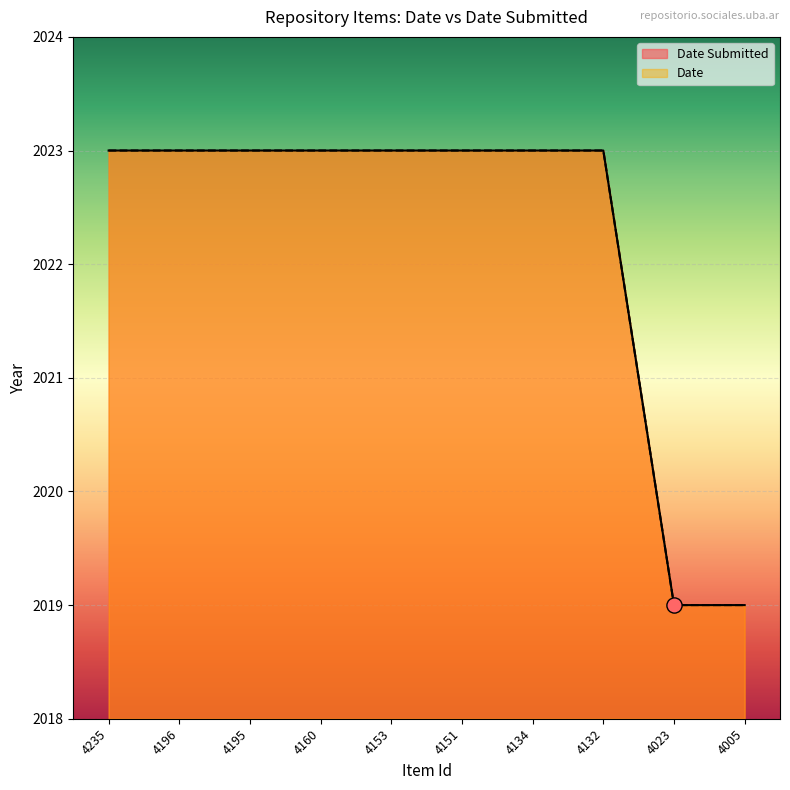

Which series reaches the maximum Y coordinate?

Date Submitted